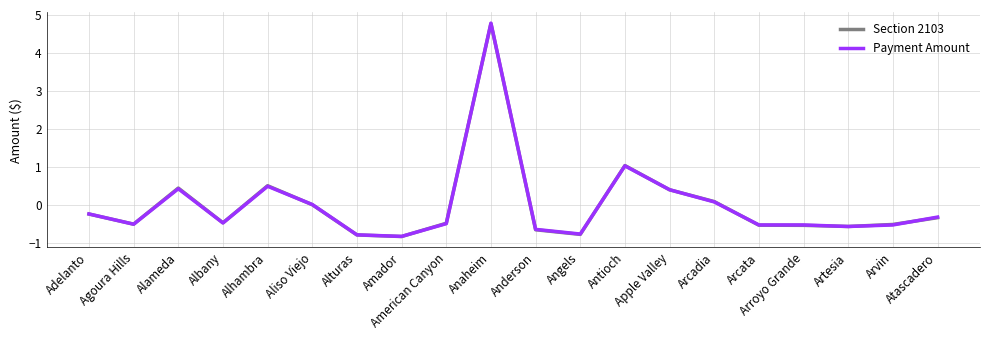

How many intersections are there between Payment Amount and Section 2103?

10